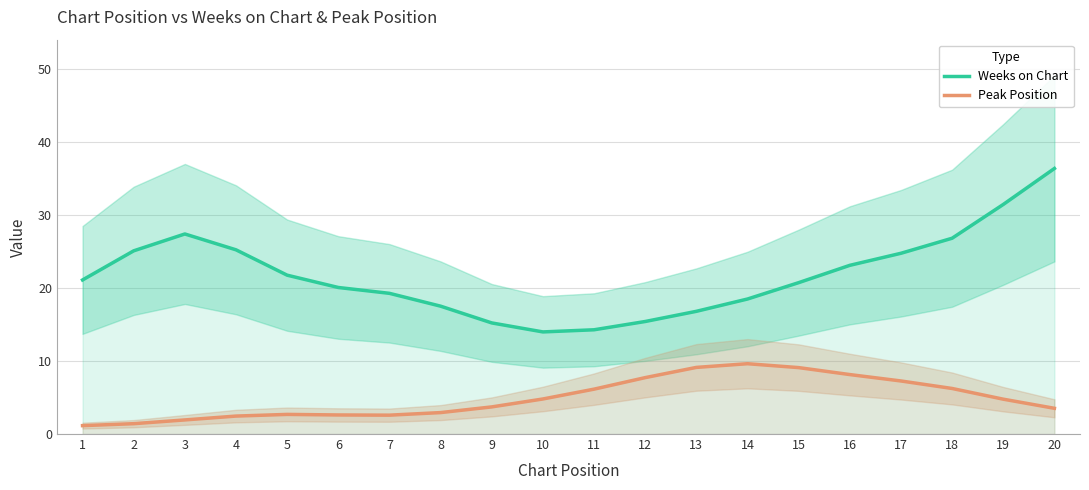

Which series changed the most between 7 and 15?

Peak Position